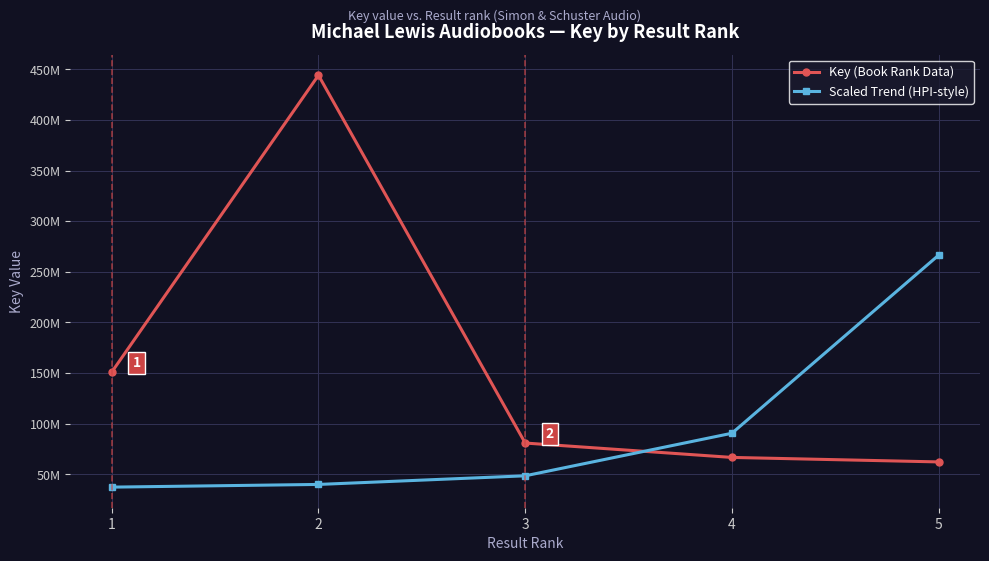

What are all the series names shown in the legend?

Key (Book Rank Data), Scaled Trend (HPI-style)